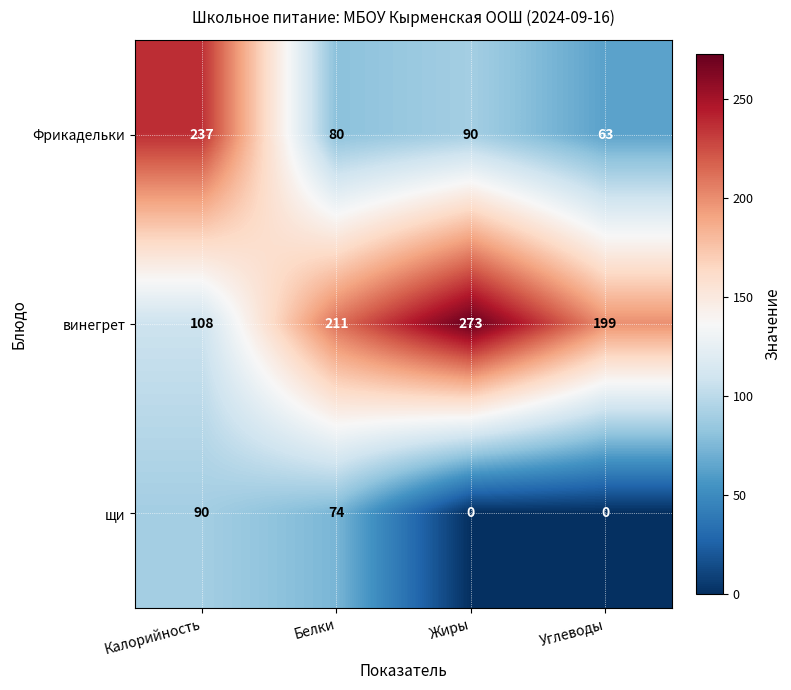

Reading left to right, transcribe all the data shown in this chart.

Фрикадельки: 237	80	90	63
винегрет: 108	211	273	199
щи: 90	74	0	0